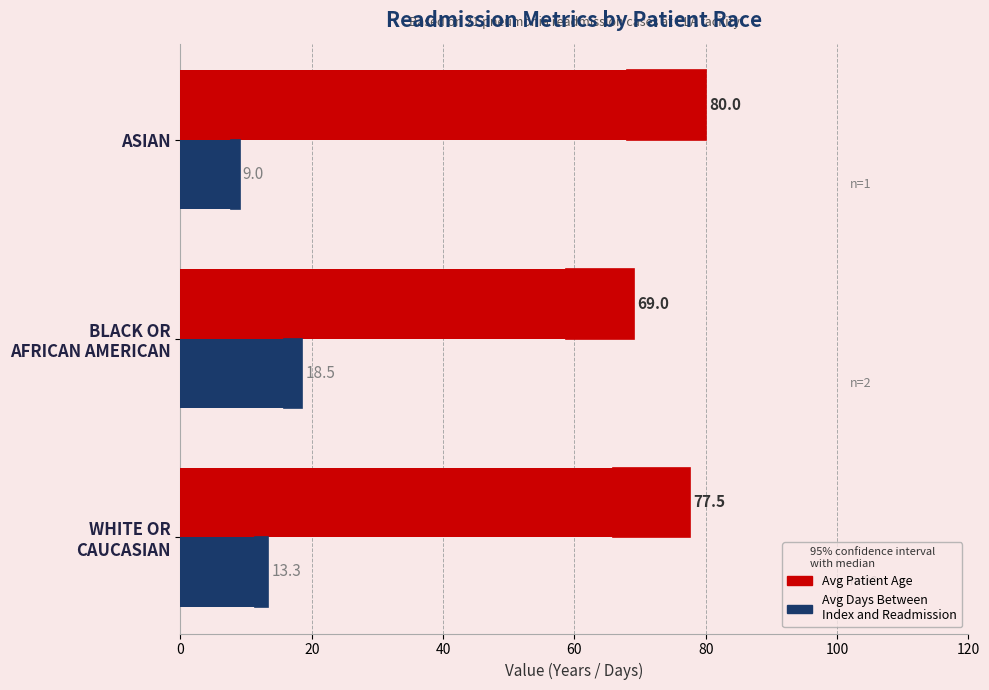

Reading left to right, extract all data points from this chart.

Avg Patient Age: 77.5	69.0	80.0
Avg Days Between Index and Readmission: 13.3	18.5	9.0